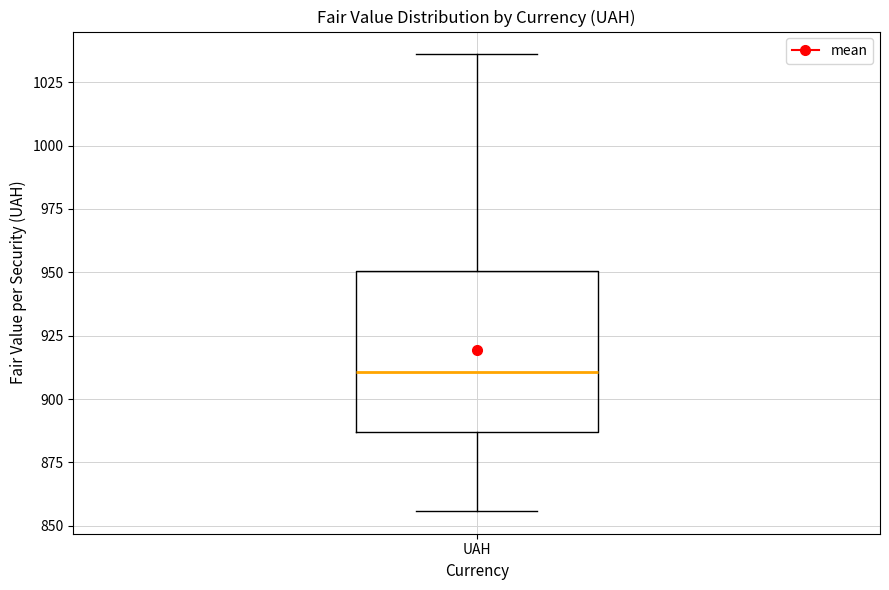

Read this box plot against the y-axis: the position of the median line, the range covered by the box, and the ends of both whiskers. The values are not printed on the chart, so give them approximately, as read against the axis.

median 910, box 885 to 950, whiskers 855 to 1035